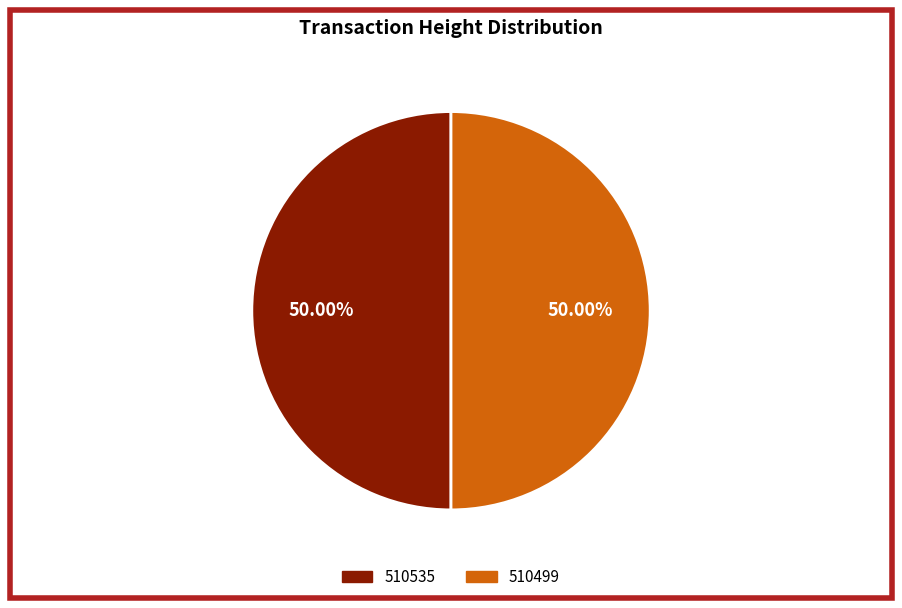

Is the sum of 510499 and 510535 greater than half?

Yes